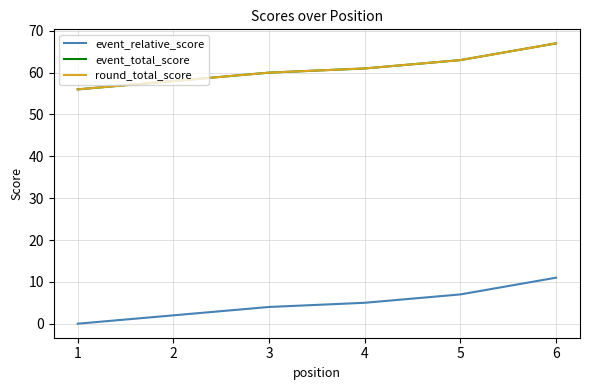

What is the minimum value for event_total_score?

56